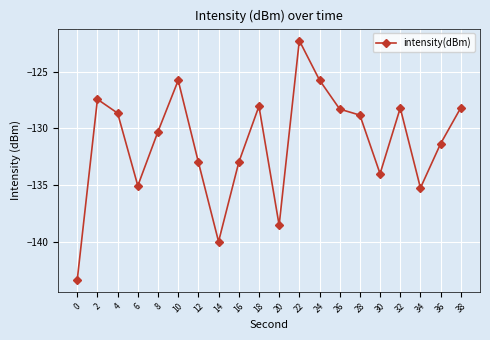

True or false: the data shows -122.3 at 22.

True